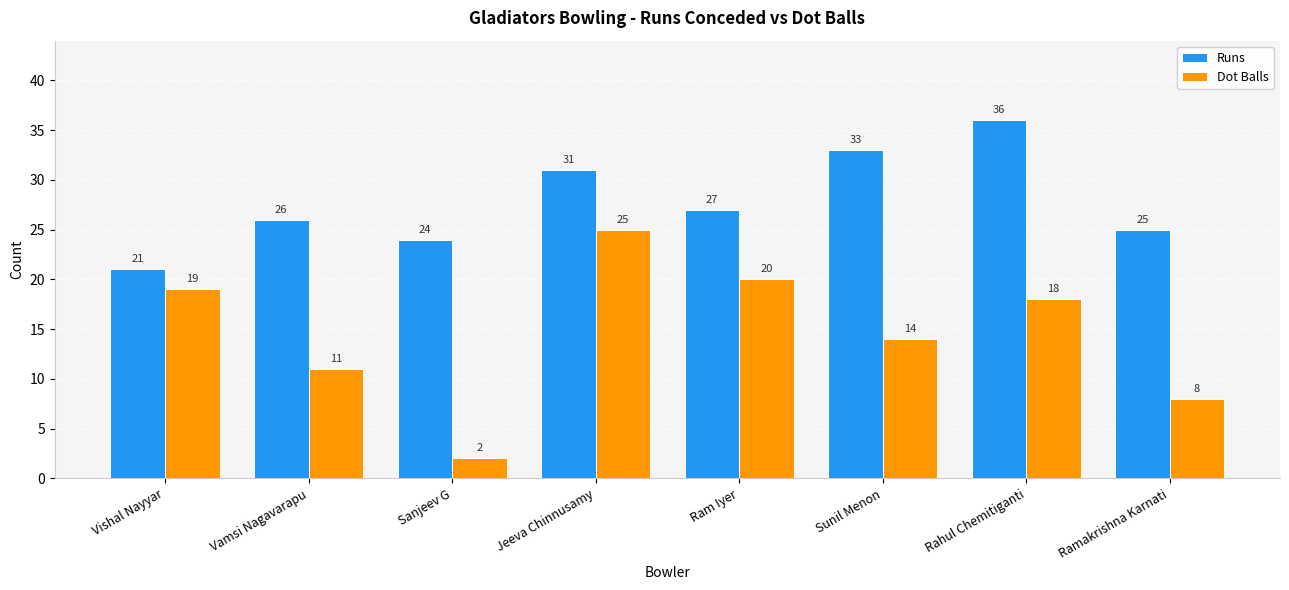

List the labels in order of Dot Balls value, largest first.

Jeeva Chinnusamy, Ram Iyer, Vishal Nayyar, Rahul Chemitiganti, Sunil Menon, Vamsi Nagavarapu, Ramakrishna Karnati, Sanjeev G